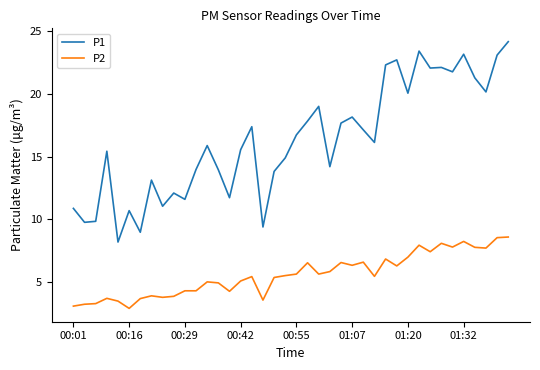

True or false: P1 and P2 intersect in this chart.

False